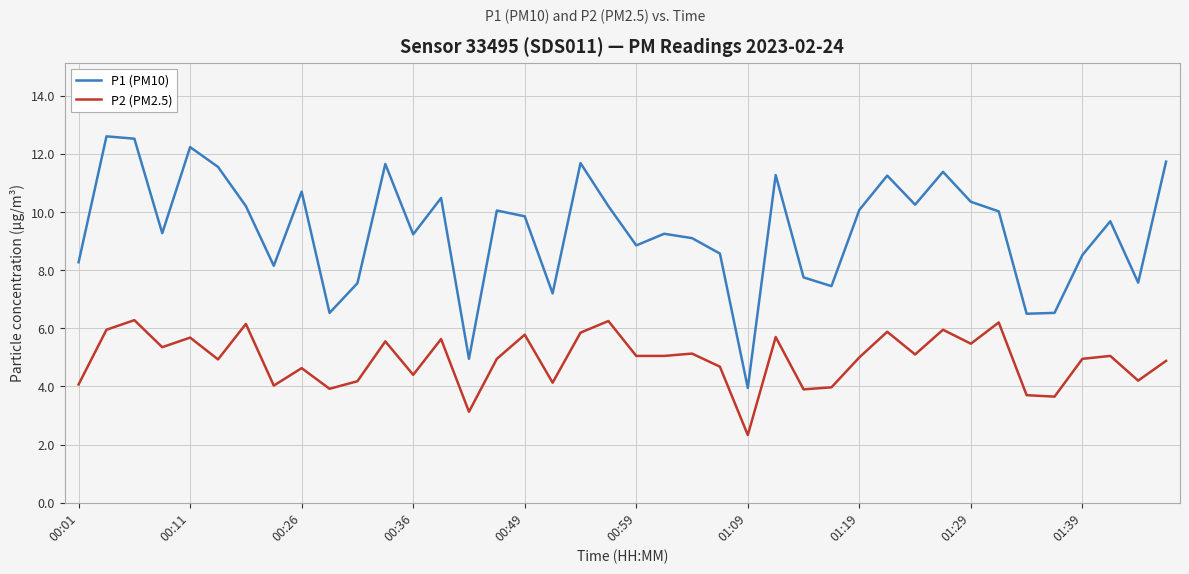

True or false: P1 (PM10) and P2 (PM2.5) cross at least once.

False